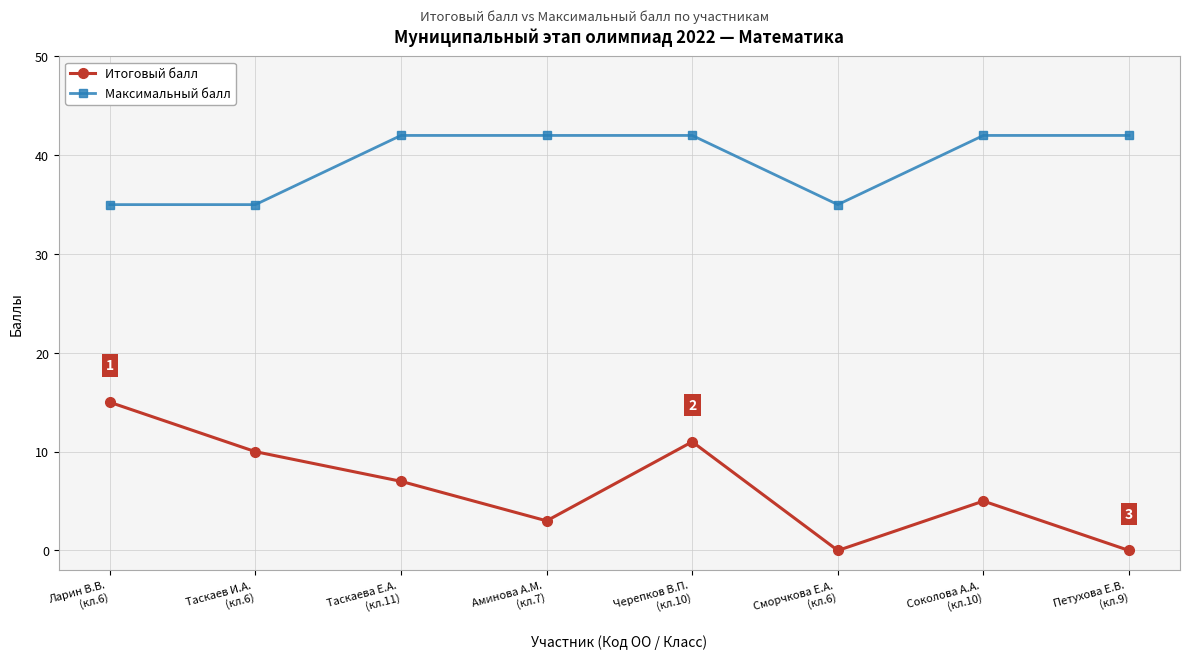

True or false: Итоговый балл has more than 0 interior local peaks.

True